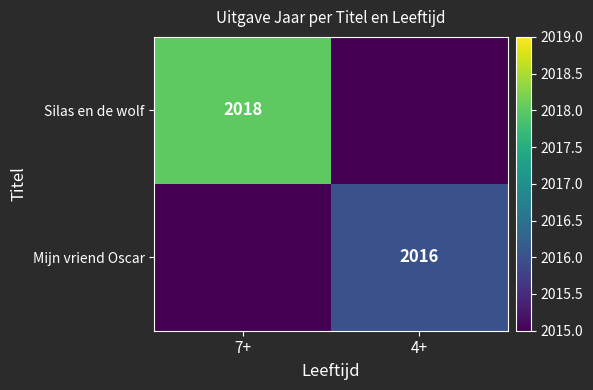

At which category does the chart reach its minimum across all series?

4+